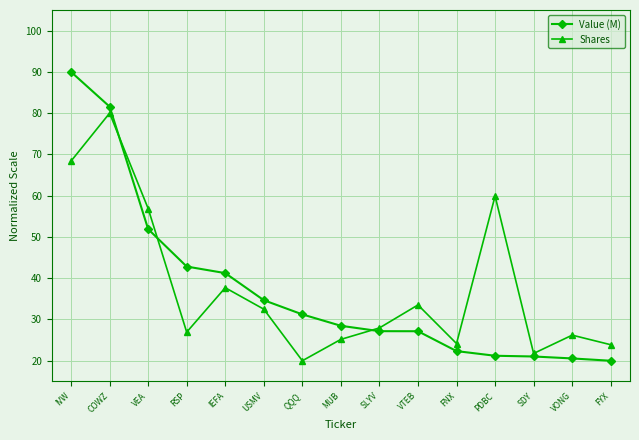

What is the minimum value shown in the chart?

20.0